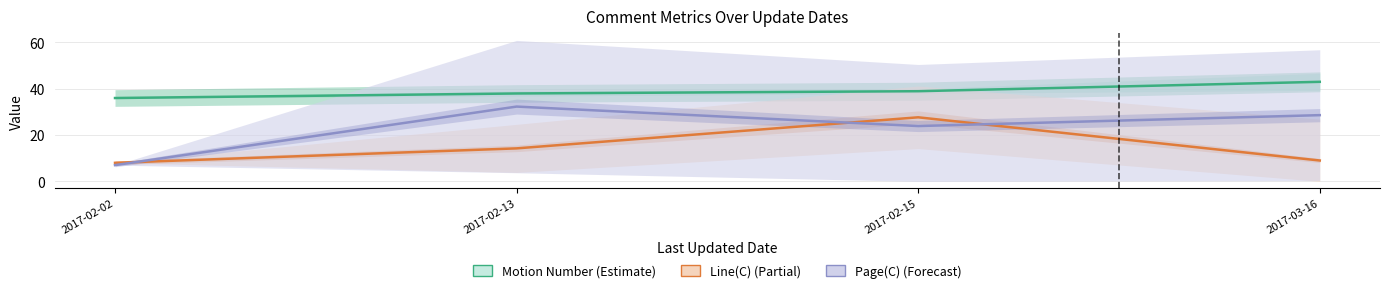

What is the maximum value for Line(C)?

27.7